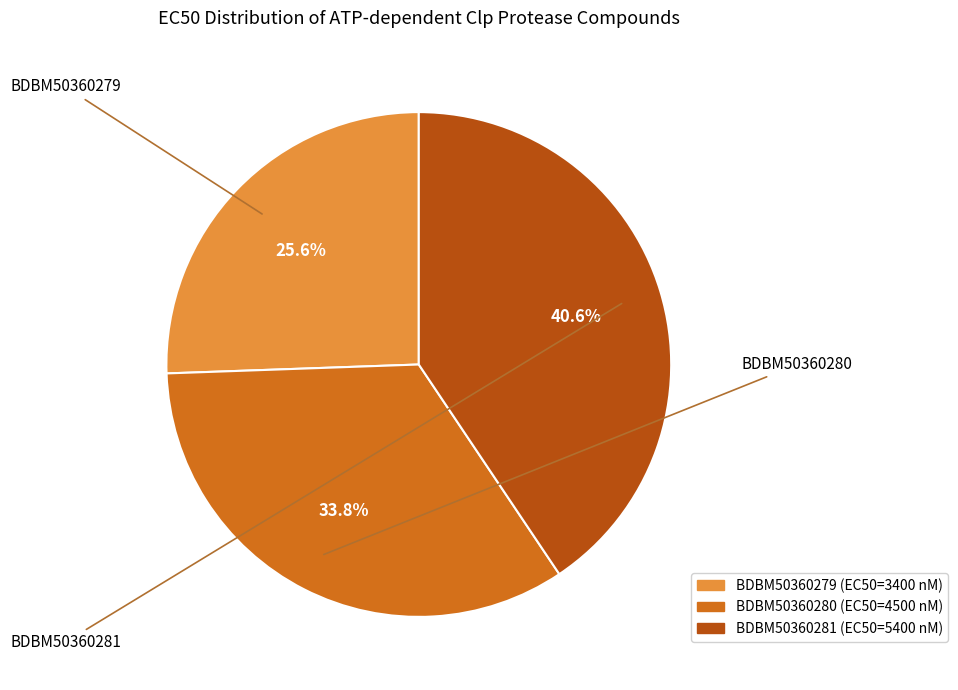

Approximately how many times larger is the value at BDBM50360281 compared to BDBM50360280?

1.2